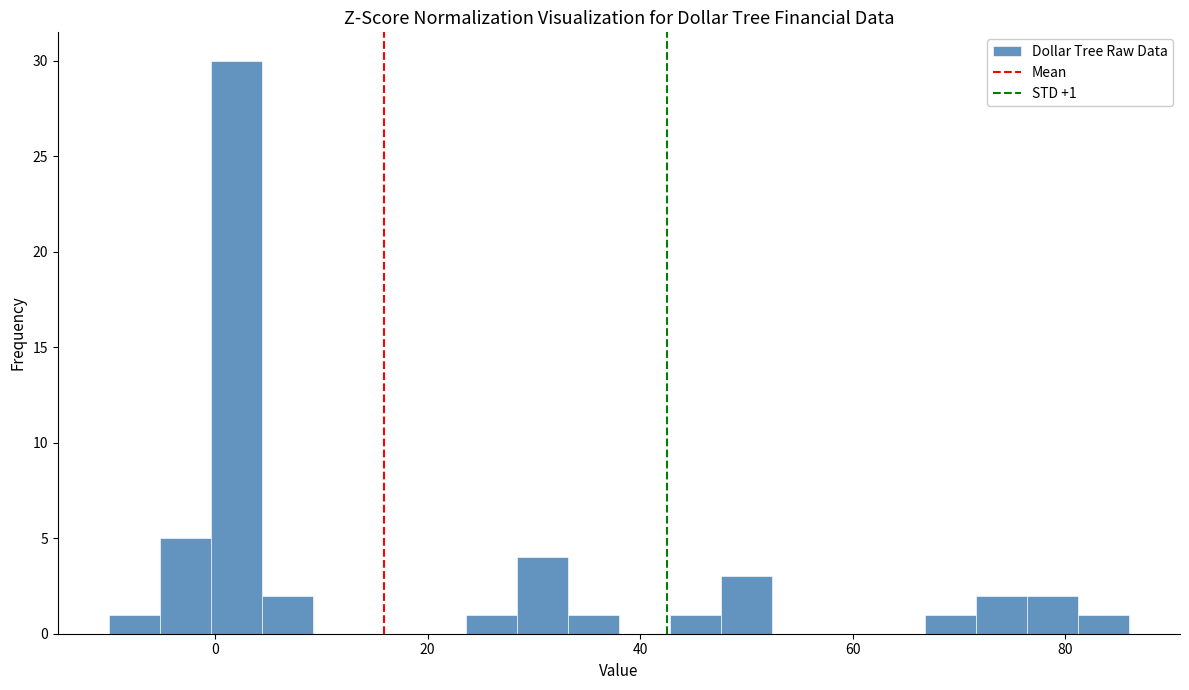

Read against the x-axis, roughly where is the centre of the tallest bar?

2